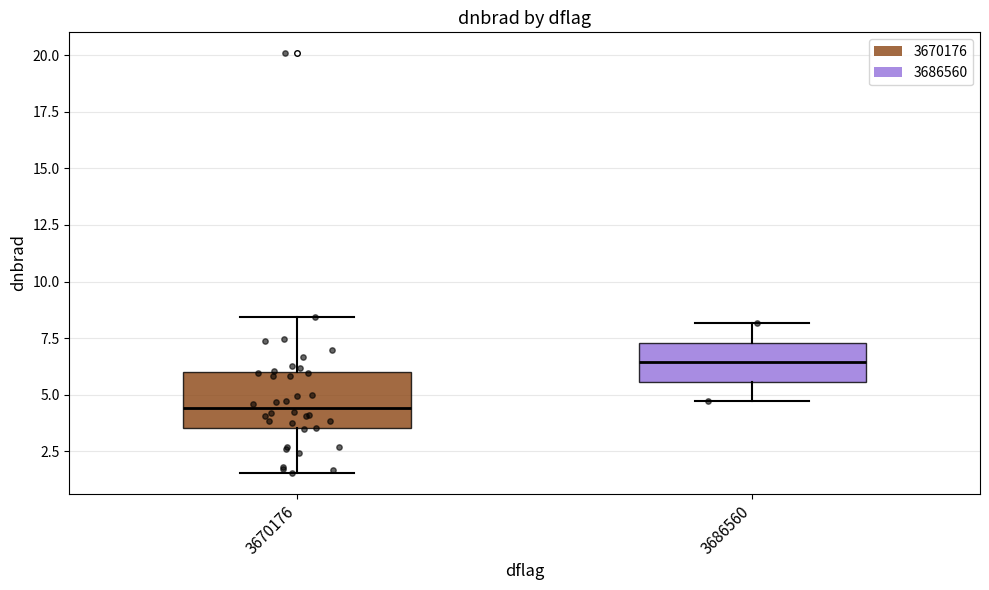

Reading left to right, read every box against the y-axis: the position of its median line, the range the box covers, and the ends of its whiskers. The values are not printed on the chart, so give them approximately, as read against the axis.

3670176: median 4.5, box 3.5 to 6.0, whiskers 1.5 to 8.5
3686560: median 6.5, box 5.5 to 7.5, whiskers 4.5 to 8.0